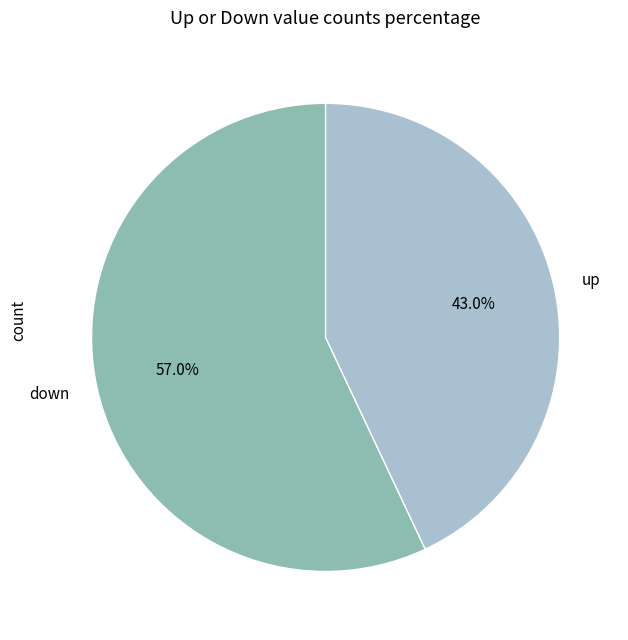

What is the largest slice in the pie chart?

down